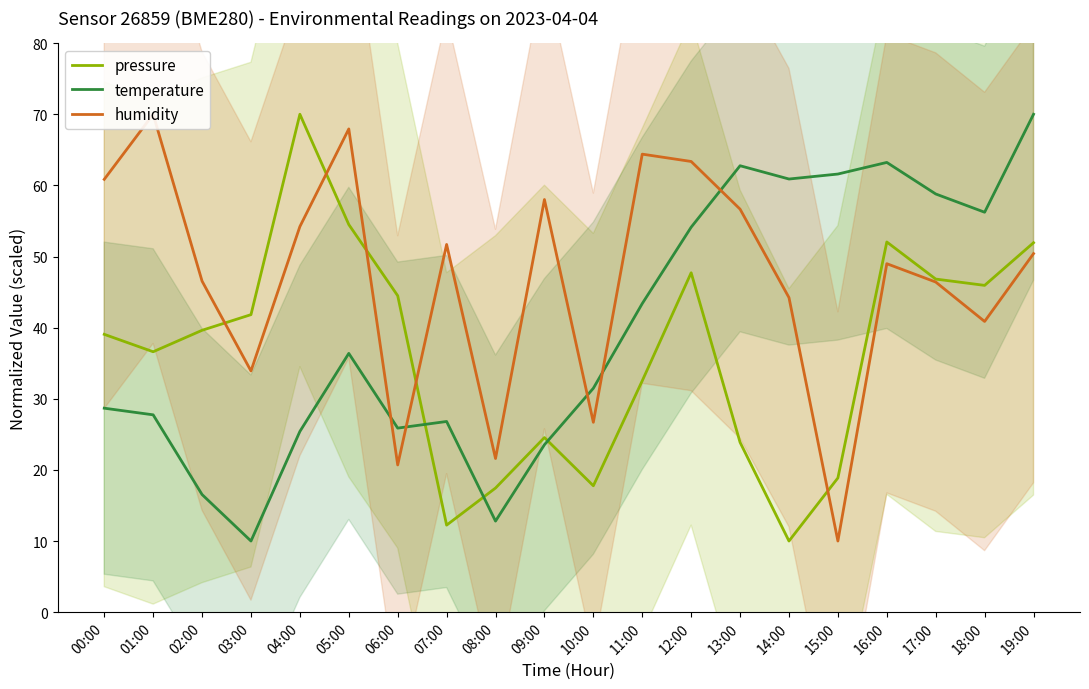

Where is the first local maximum for pressure?

04:00